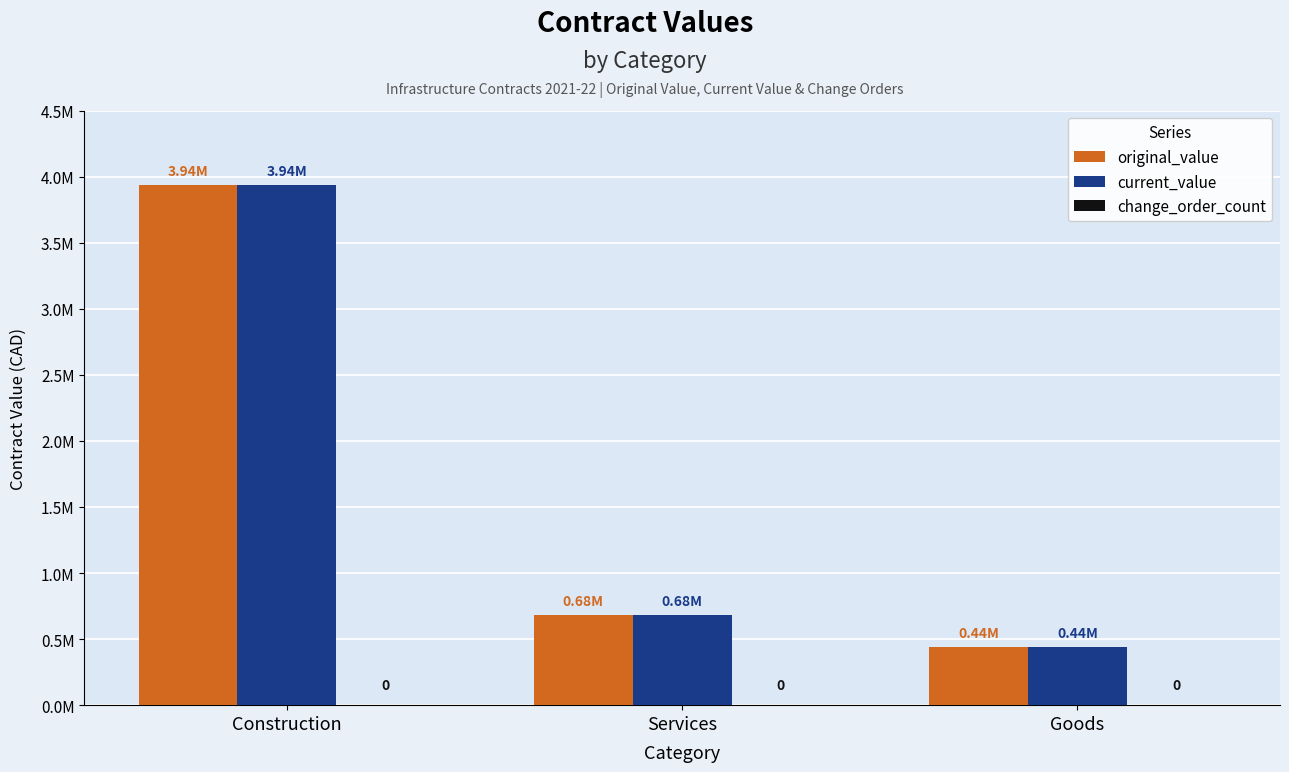

What is the label of the 2nd bar from the left?

Services